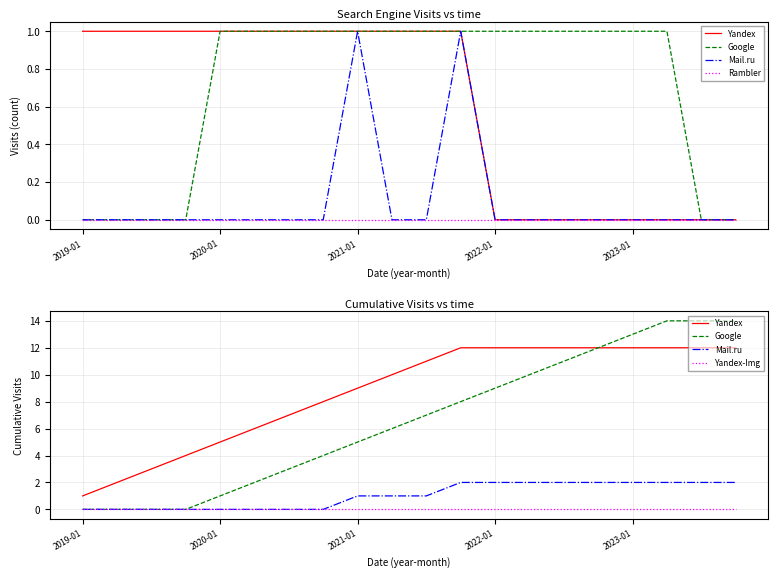

True or false: Google has more than 2 interior local peaks.

False